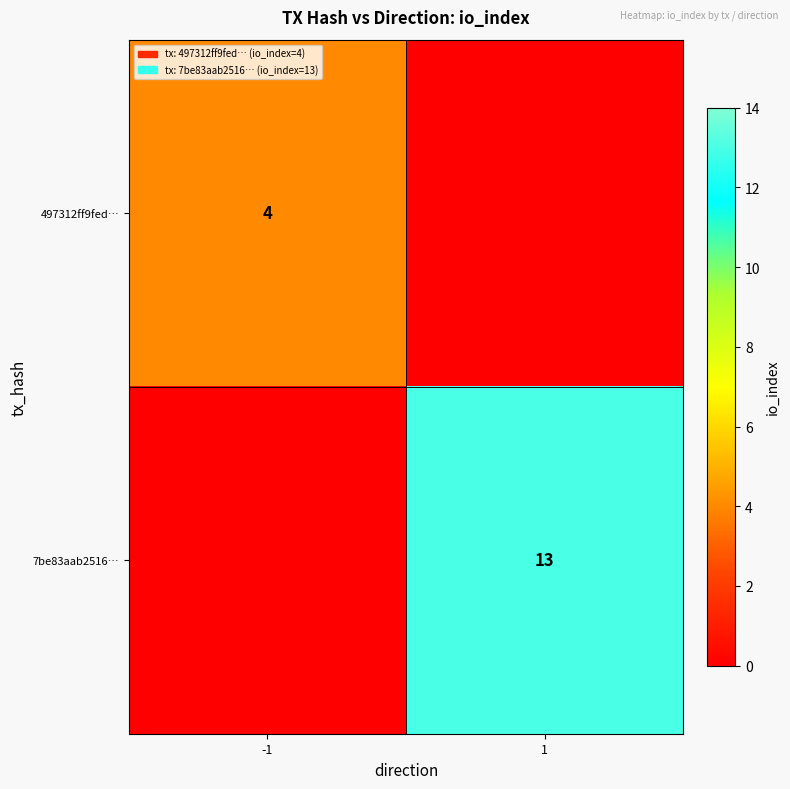

The value of 497312ff9fed… at -1 is 4. True or false?

True